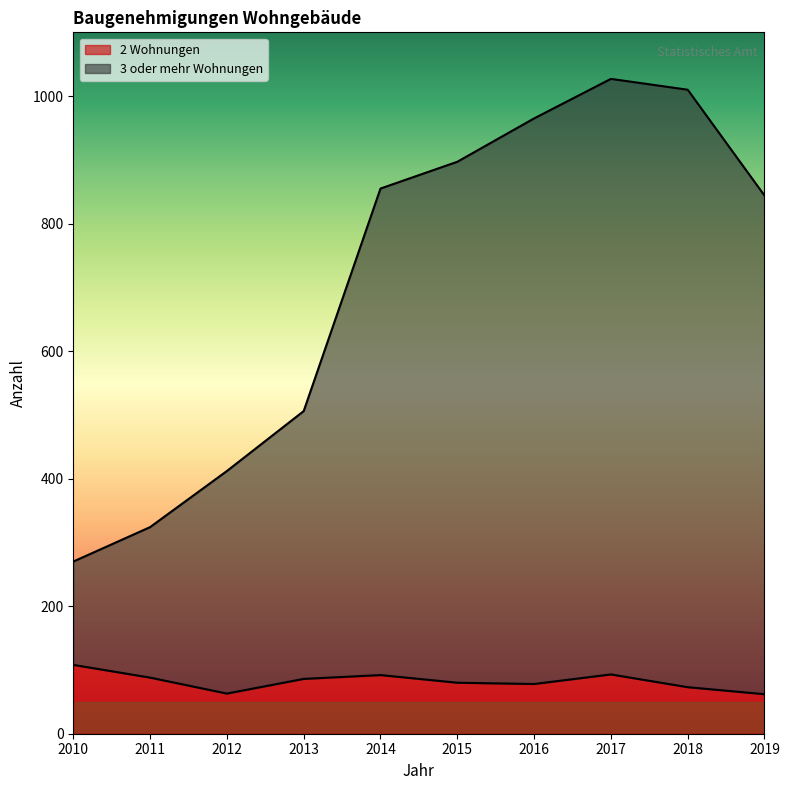

List the labels in order of 3 oder mehr Wohnungen value, largest first.

2017, 2018, 2016, 2015, 2014, 2019, 2013, 2012, 2011, 2010